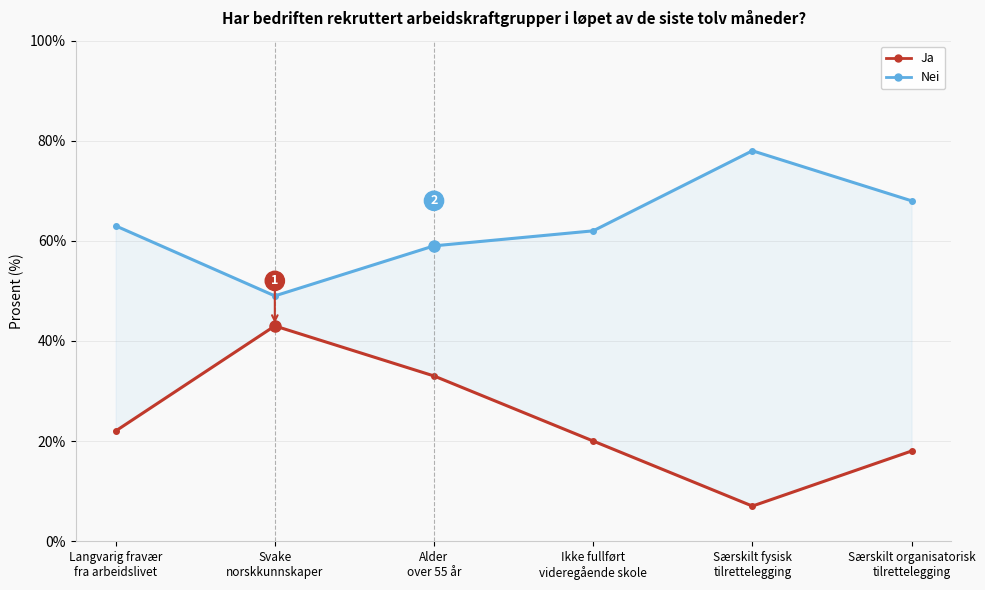

What is the greatest value displayed?

78